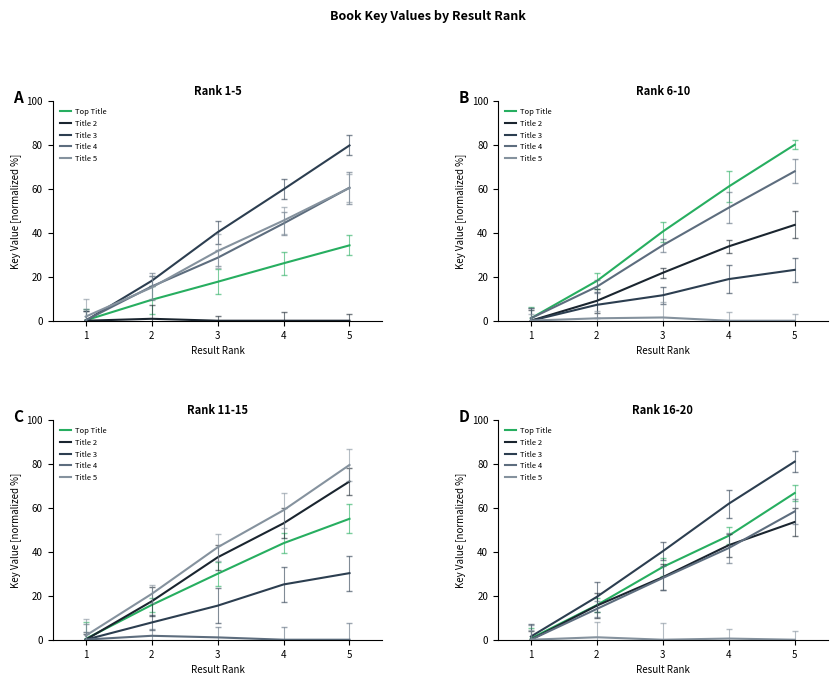

What is the average value of the Title 2 series?

28.1